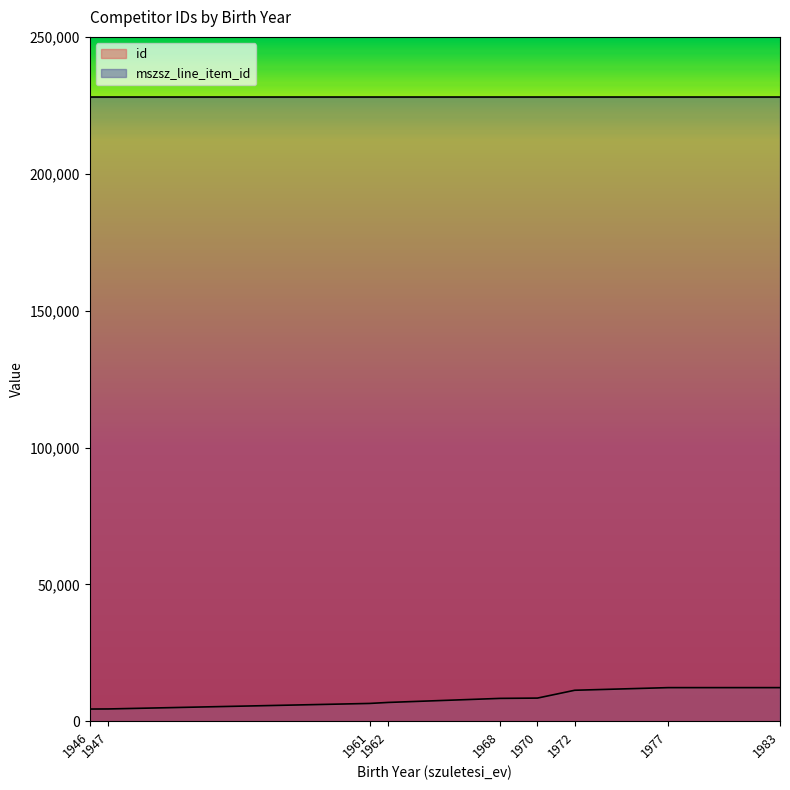

Reading left to right, transcribe all the data shown in this chart.

id: 1946=4462	1947=4494	1961=6508	1962=6875	1968=8353	1970=8464	1972=11324	1977=12283	1983=12285
mszsz_line_item_id: 1946=228033	1947=228033	1961=228033	1962=228033	1968=228033	1970=228033	1972=228035	1977=228033	1983=228033